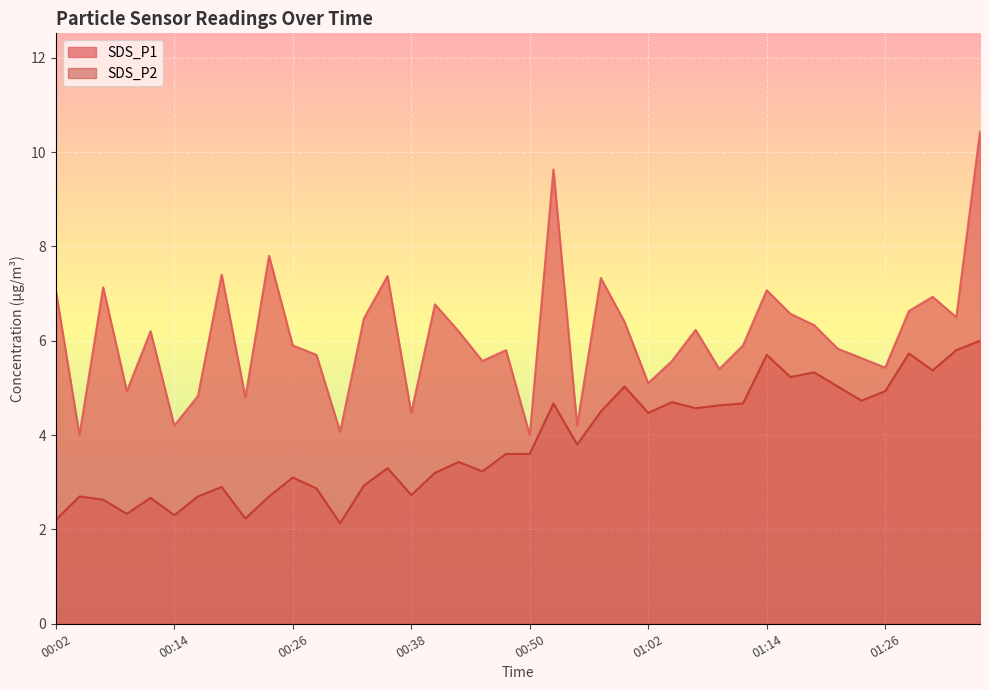

True or false: SDS_P1 and SDS_P2 intersect in this chart.

False